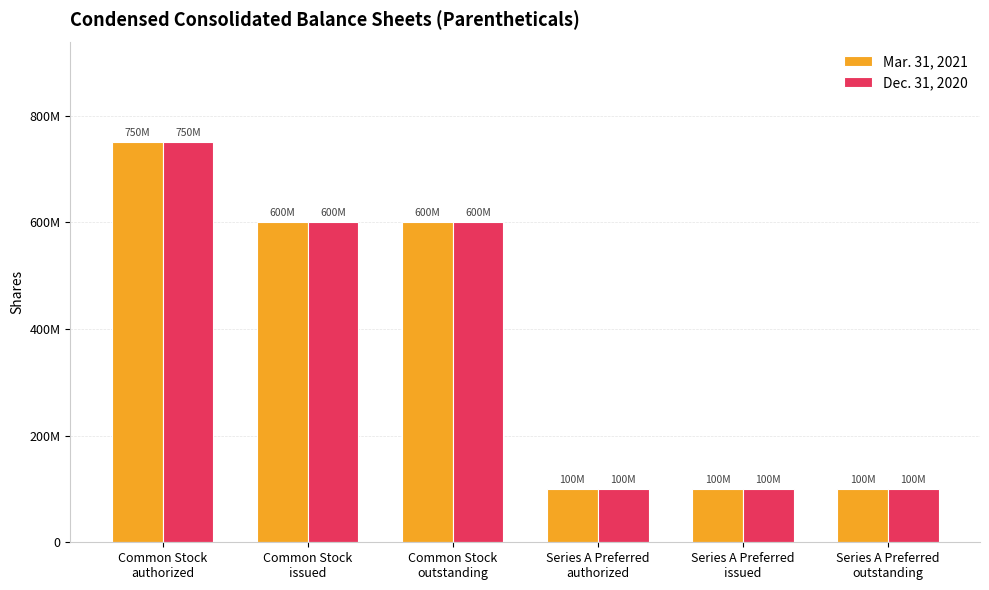

What is the label of the 5th bar from the right?

Common Stock
issued